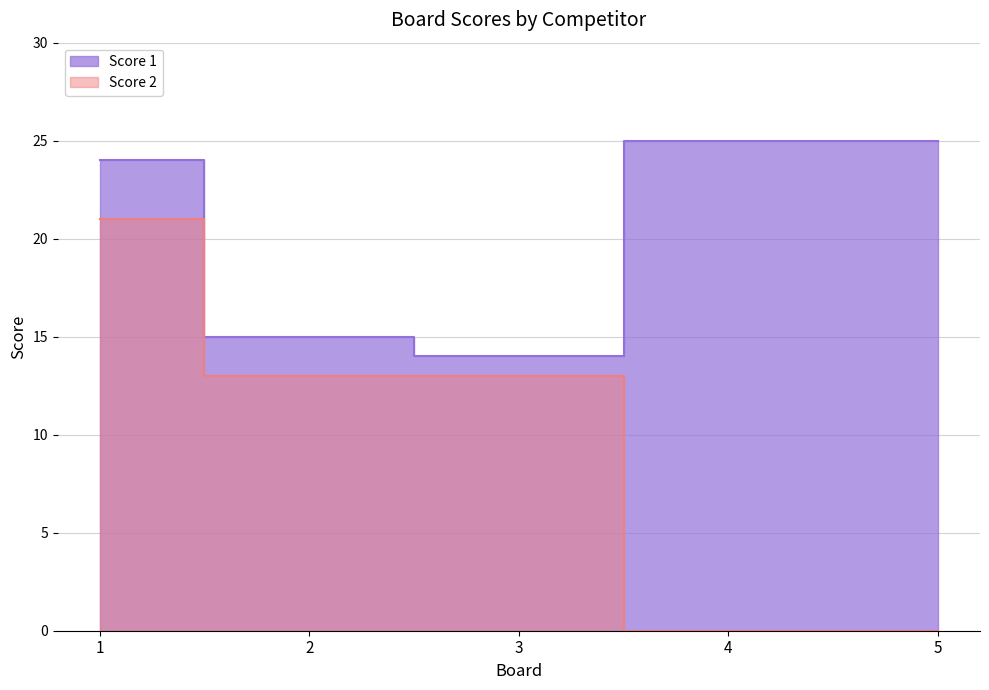

How many categories are shown in the chart?

5